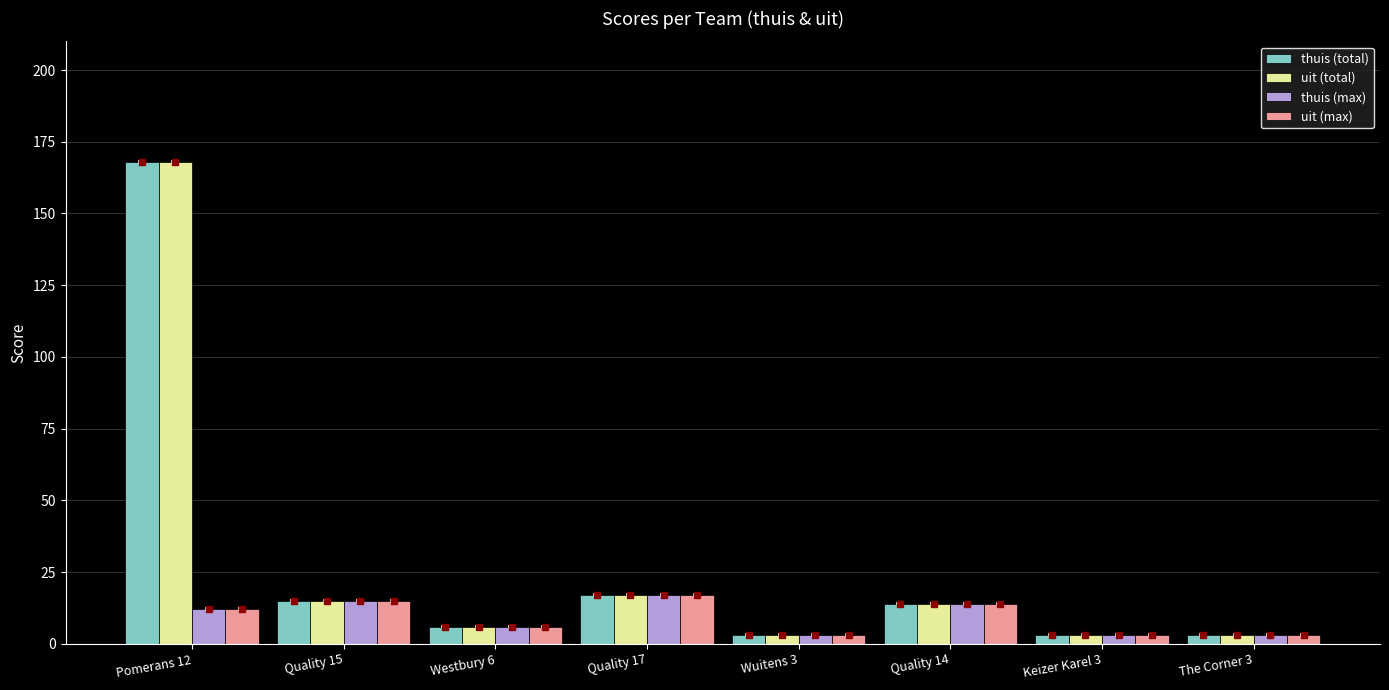

What is the difference between the maximum and minimum values in the thuis (total) series?

165